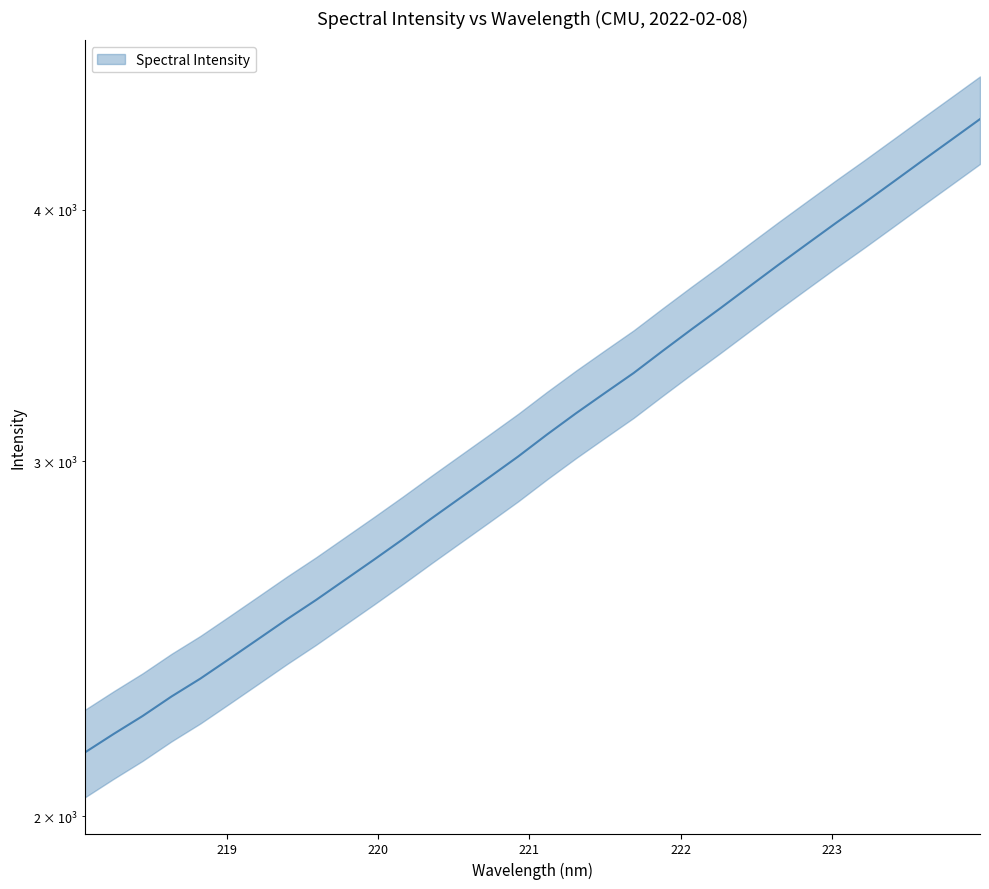

At which category does the chart reach its minimum across all series?

218.0596